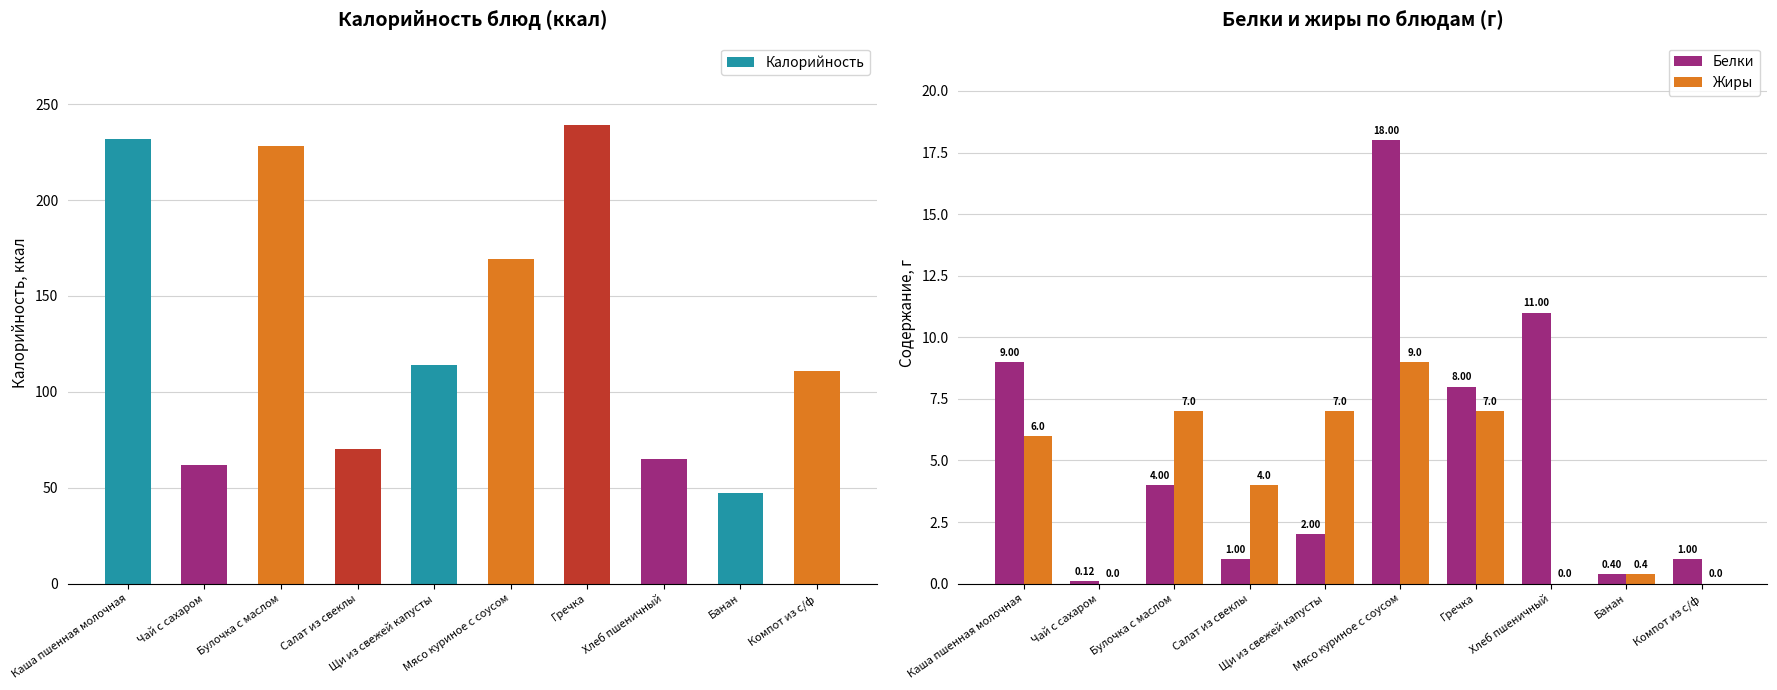

What is the difference between the maximum and minimum values in the Белки series?

17.9